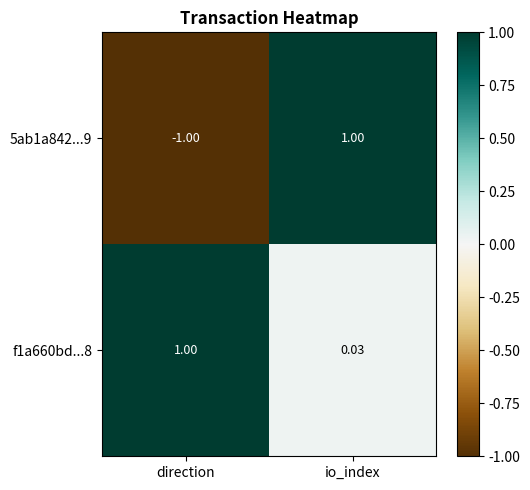

Which category has the lowest value in the f1a660bd...8 series?

io_index